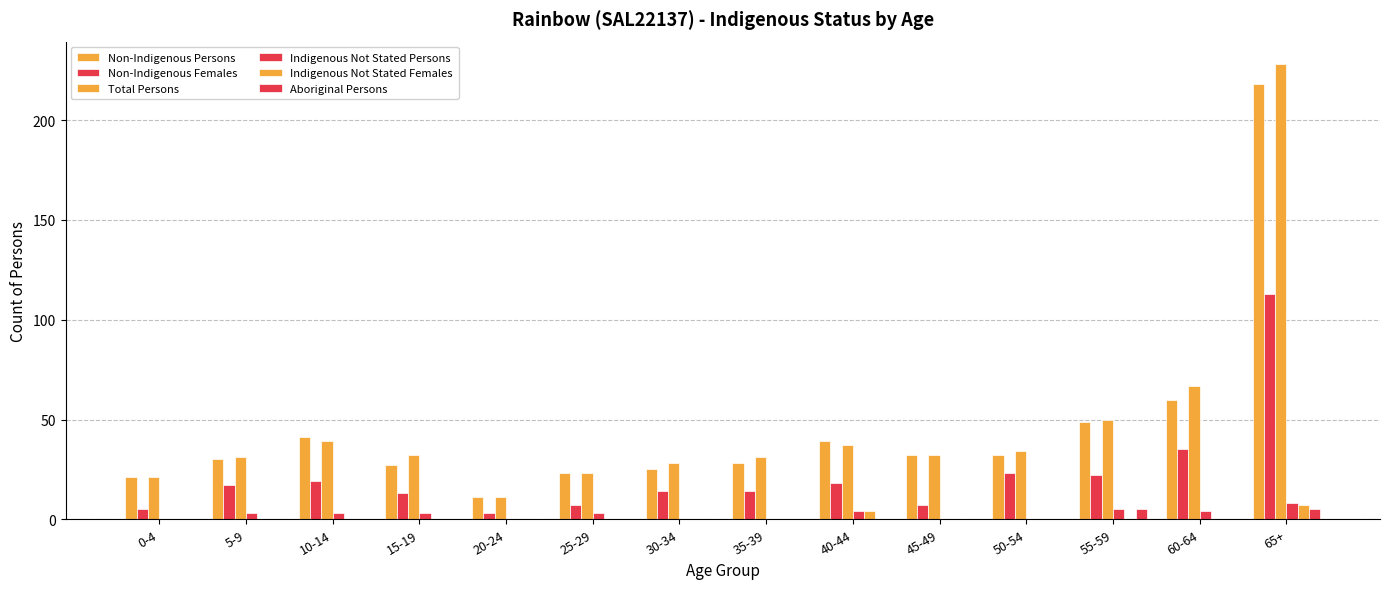

Which series changed the most between 0-4 and 65+?

Total Persons